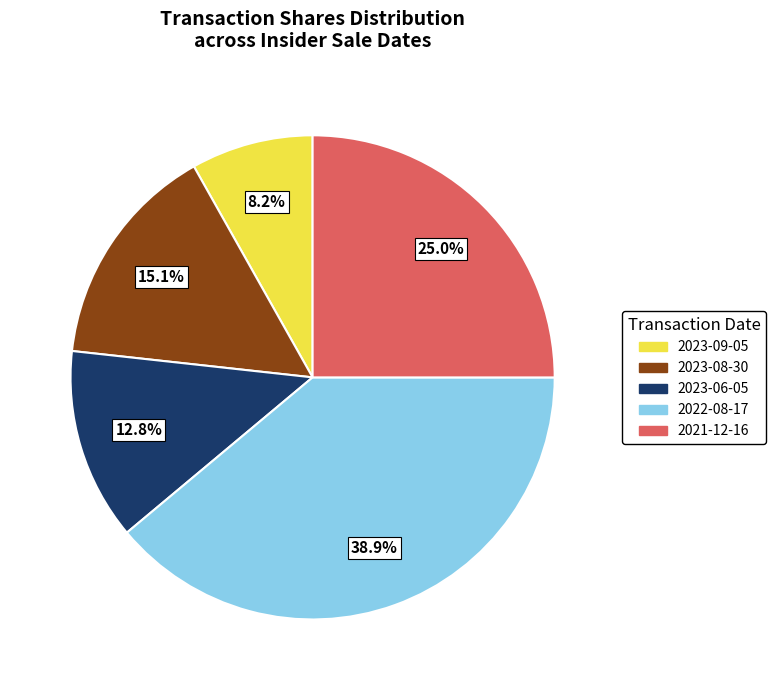

Is there any slice that represents more than half of the pie?

No